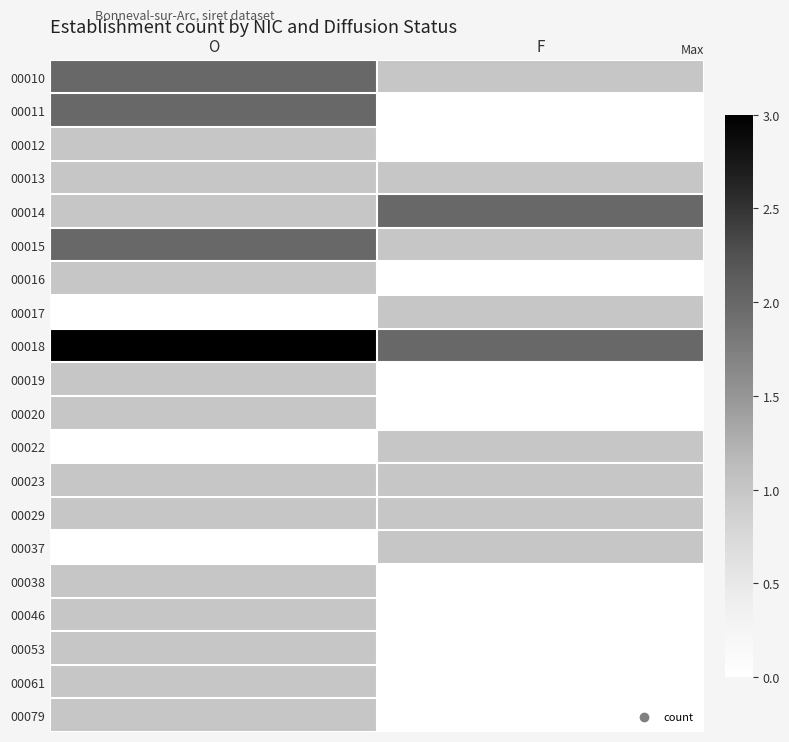

At which category is the sum across all series the highest?

O